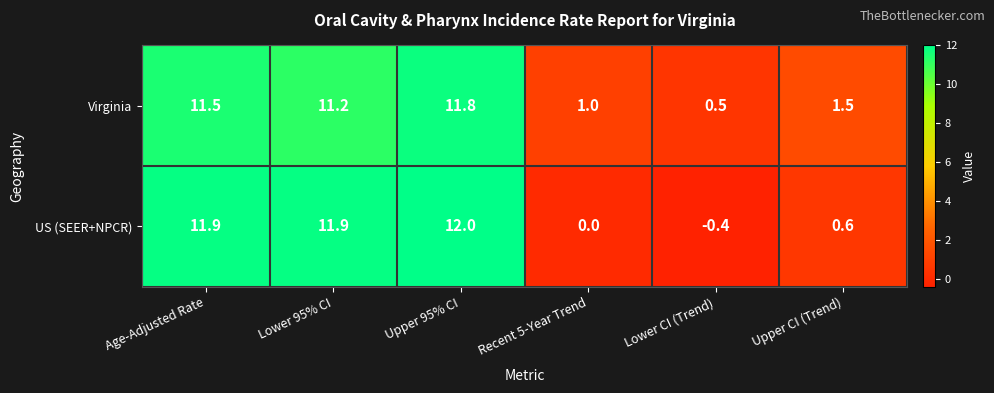

What is the sum of the US (SEER+NPCR) values at Upper CI (Trend) and Lower 95% CI?

12.5